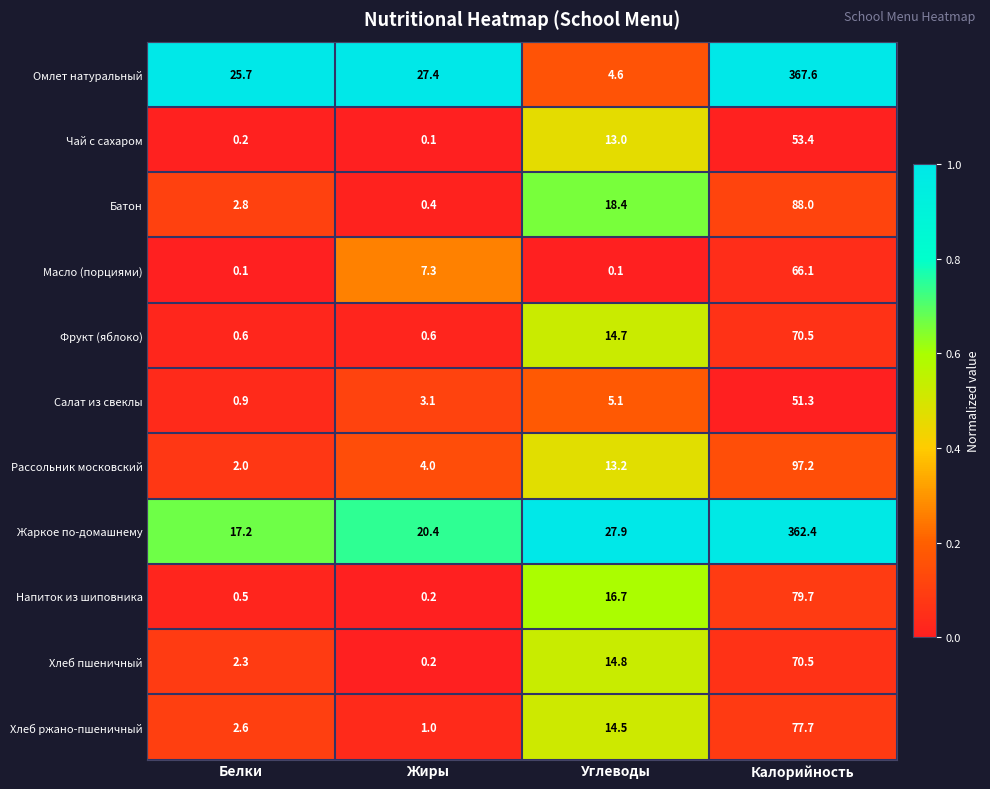

The value of Фрукт (яблоко) at Углеводы is 3.5. True or false?

False